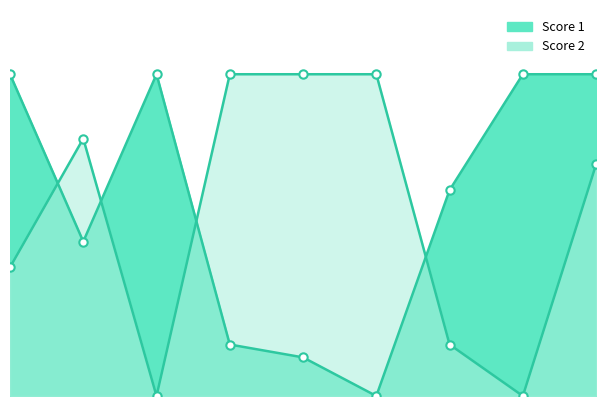

Does the chart display data point markers on the line(s)?

Yes